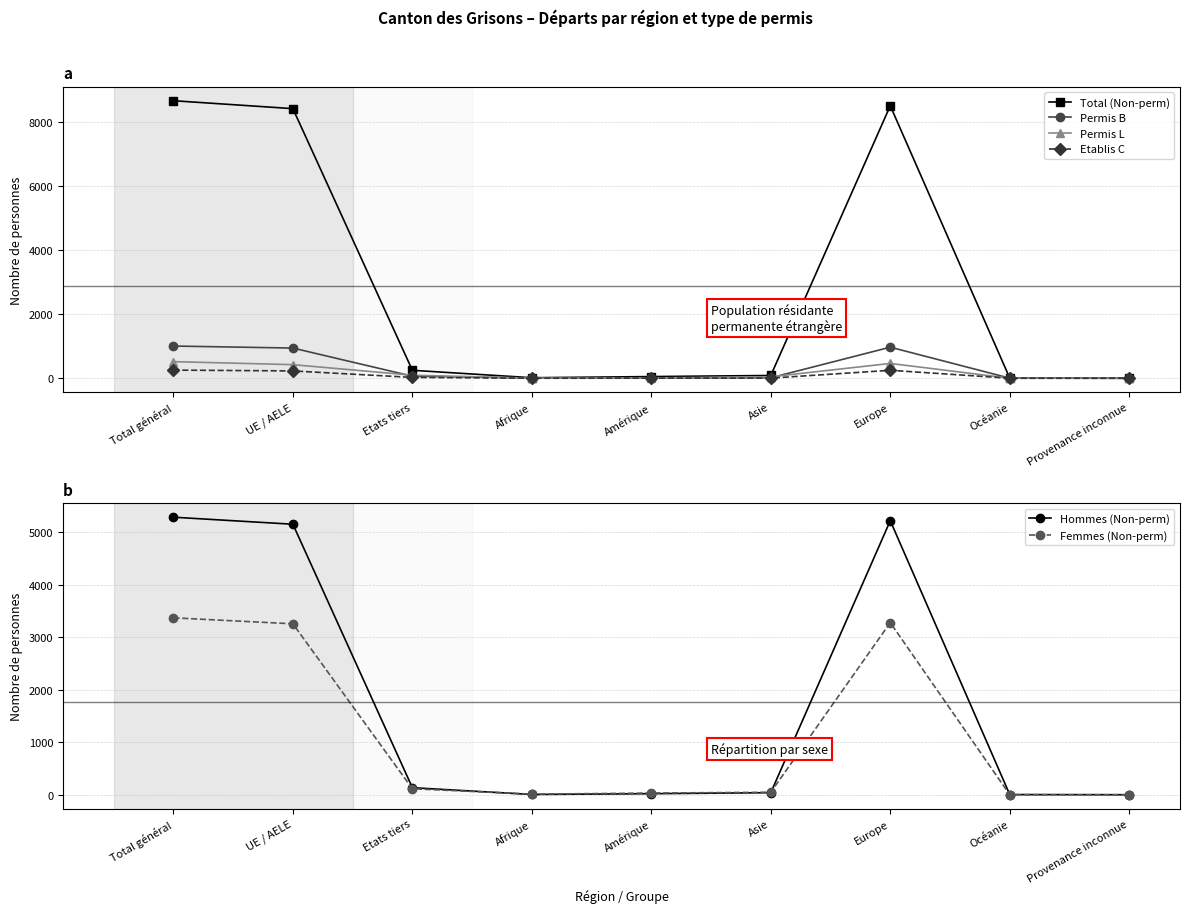

Rank the categories by Total (Non-perm) value from highest to lowest.

Total général, Europe, UE / AELE, Etats tiers, Asie, Amérique, Afrique, Océanie, Provenance inconnue